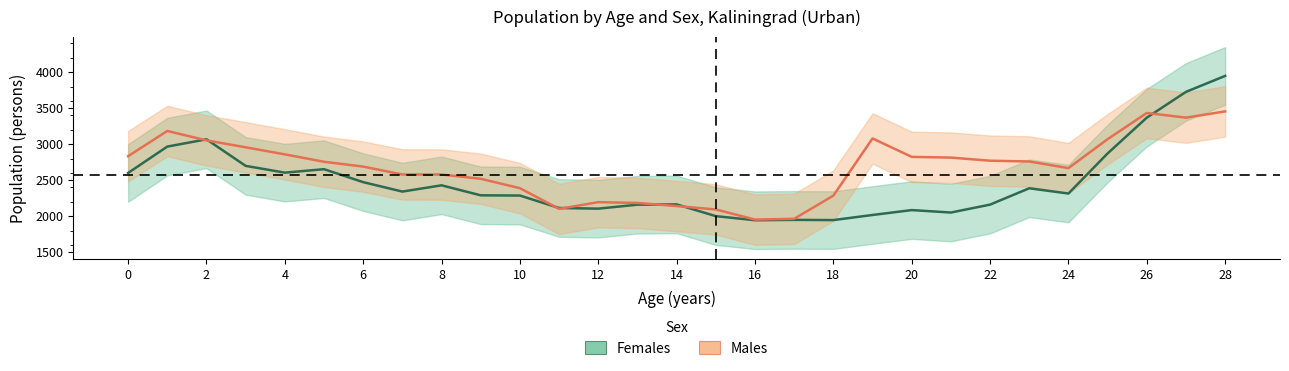

Rank the series at 17 from lowest to highest value.

females, males